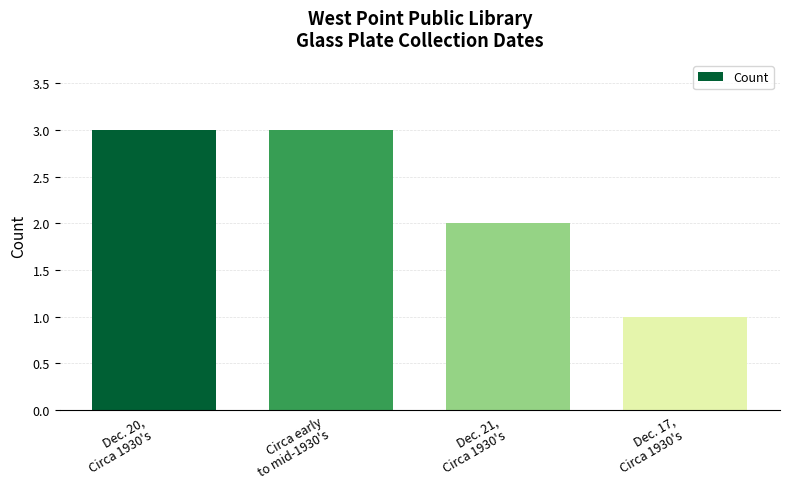

How many categories are shown in the chart?

4